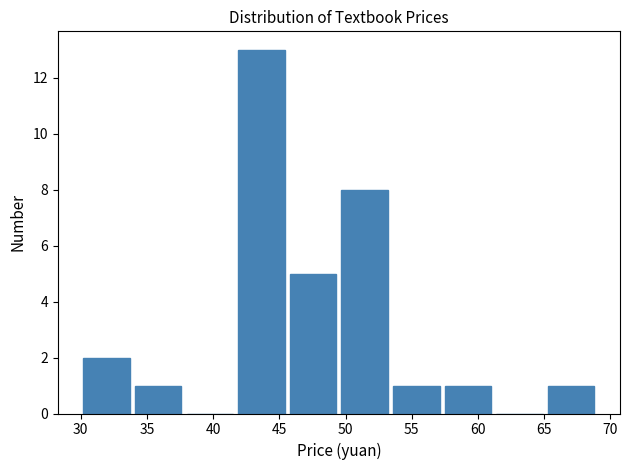

Over which range of the x-axis is the bar tallest?

41.7 to 45.6